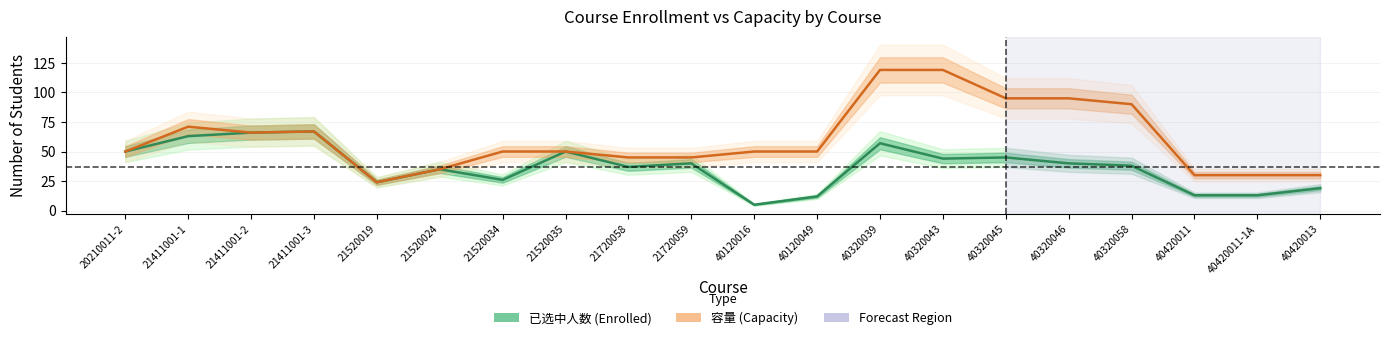

True or false: 已选中人数 (Enrolled) and 容量 (Capacity) intersect in this chart.

False